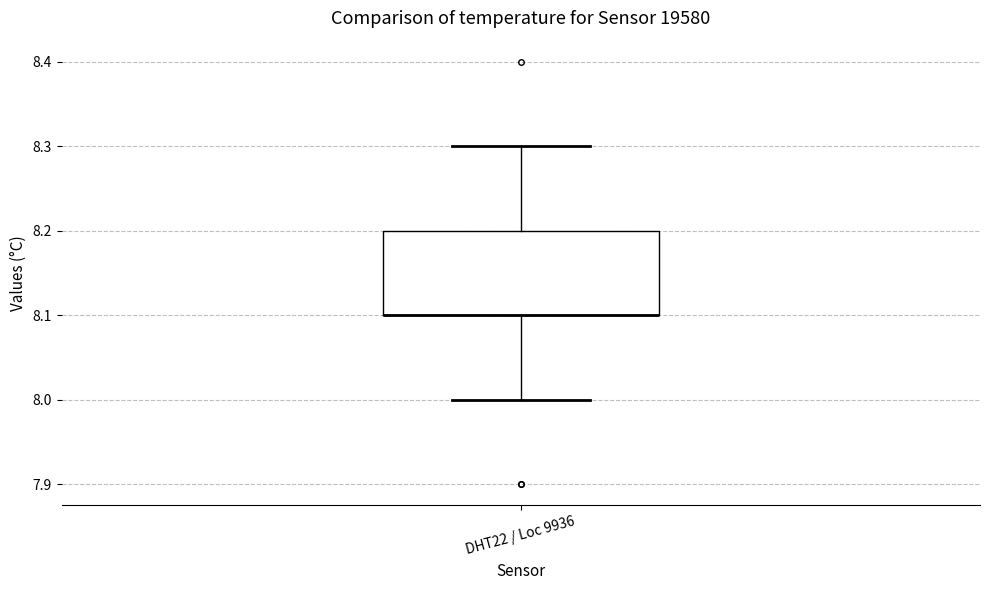

Where is the lower edge of the box for DHT22 / Loc 9936 on the y-axis? The values are not printed on the chart, so give them approximately, as read against the axis.

8.1